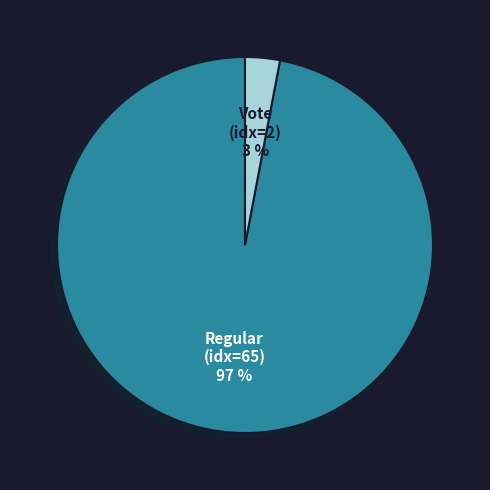

Is there any slice that represents more than half of the pie?

Yes